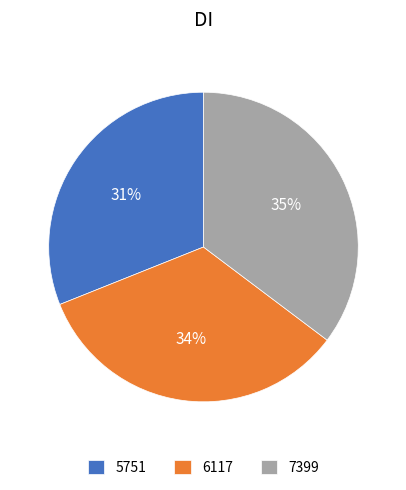

What percentage is the 5751 slice, to the nearest percent?

31%